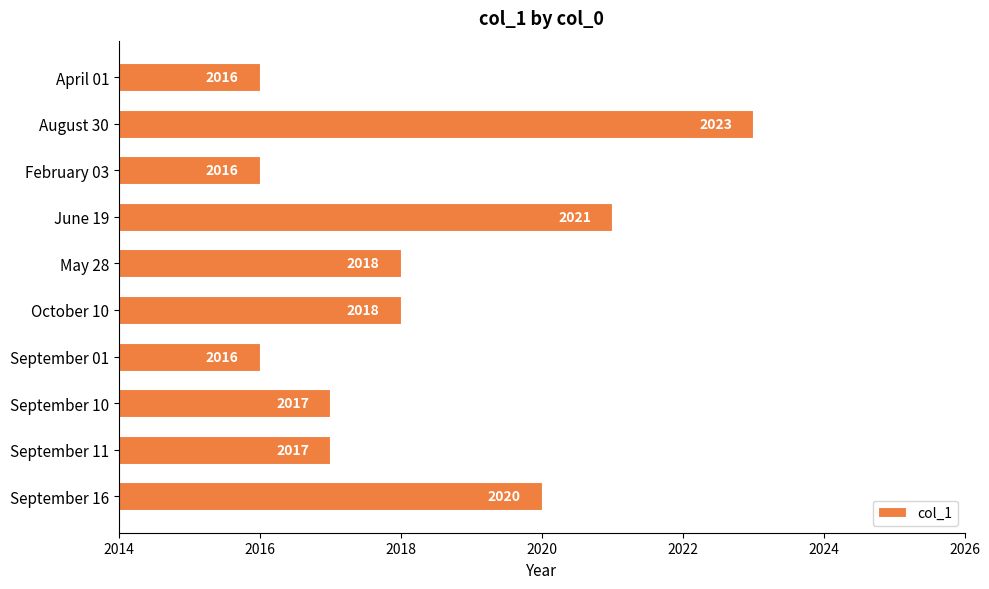

At which category does the chart reach its peak across all series?

August 30